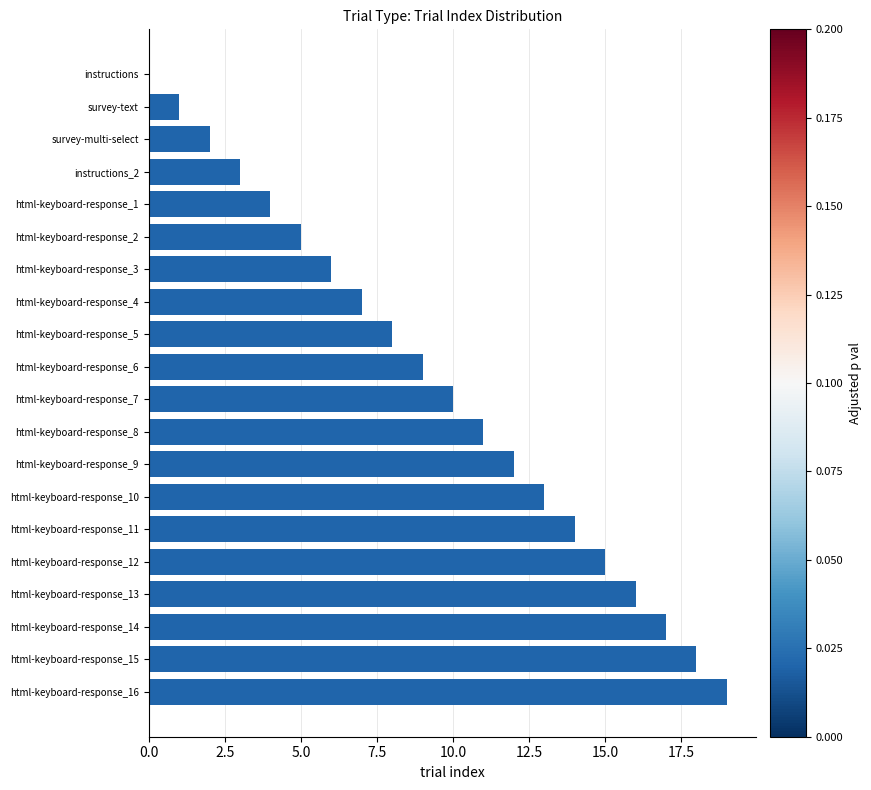

True or false: the data shows 12 at html-keyboard-response_9.

True